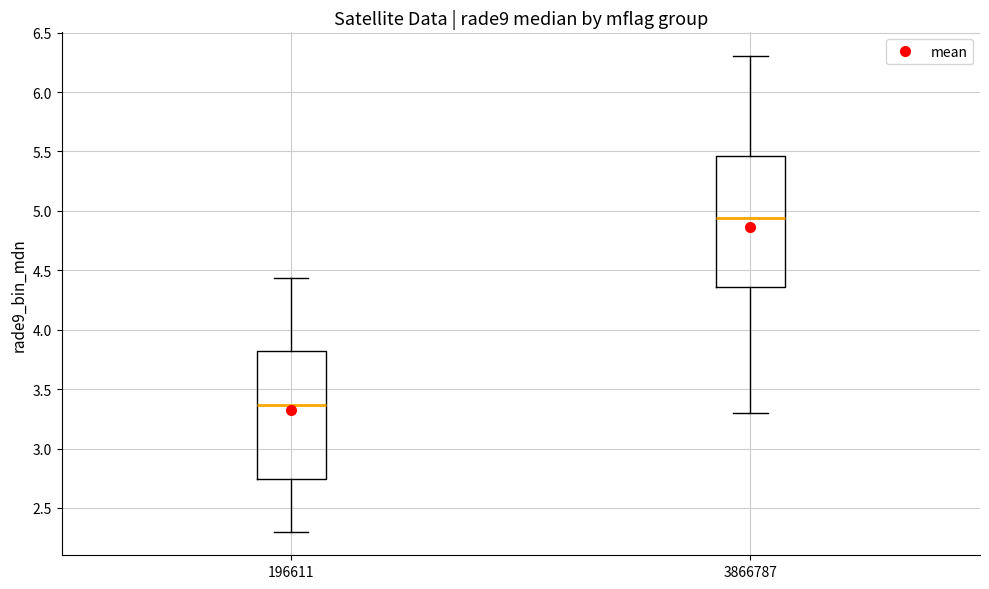

Which box has the highest median line?

3866787